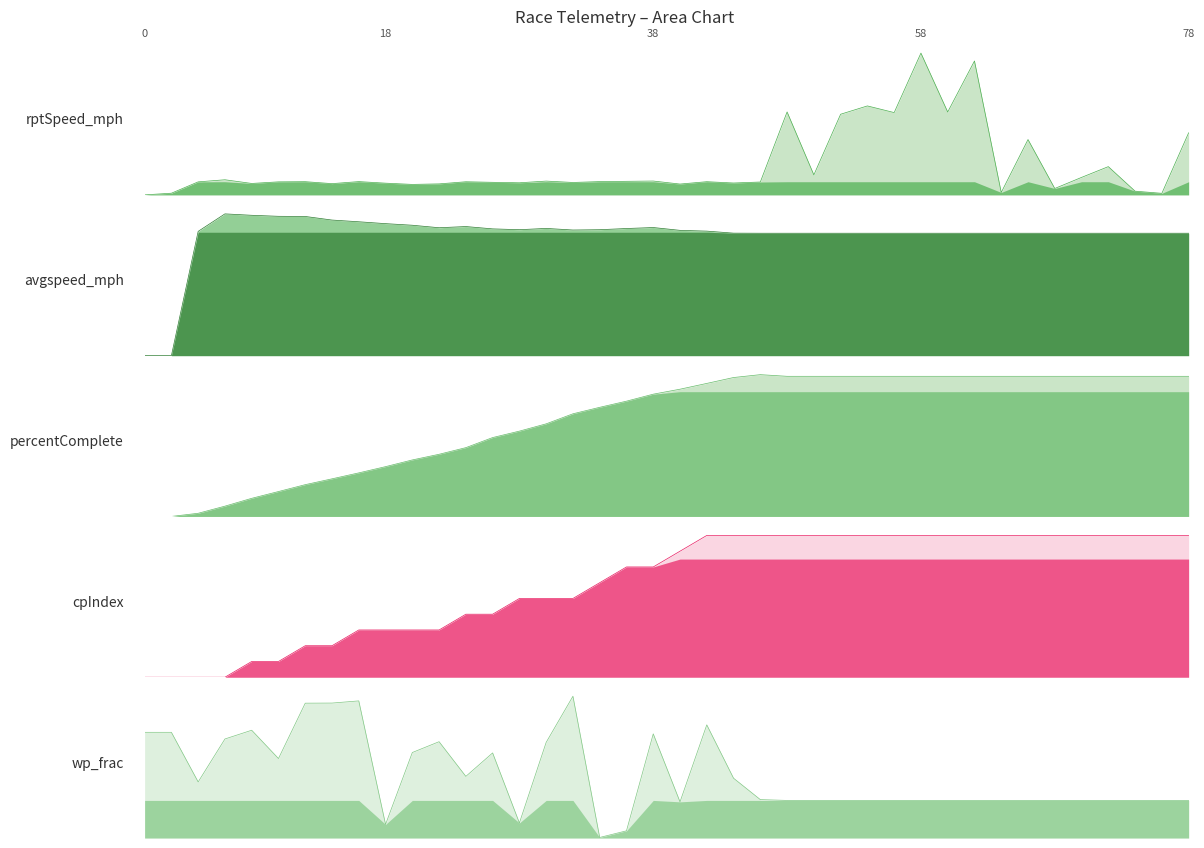

Where does the rptSpeed_mph_line series first go above 5?

2